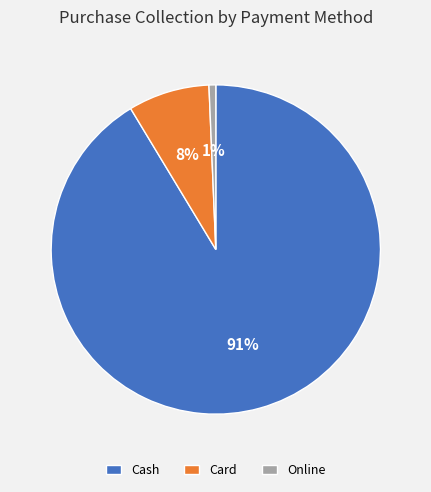

Rank the categories by value from highest to lowest.

Cash, Card, Online